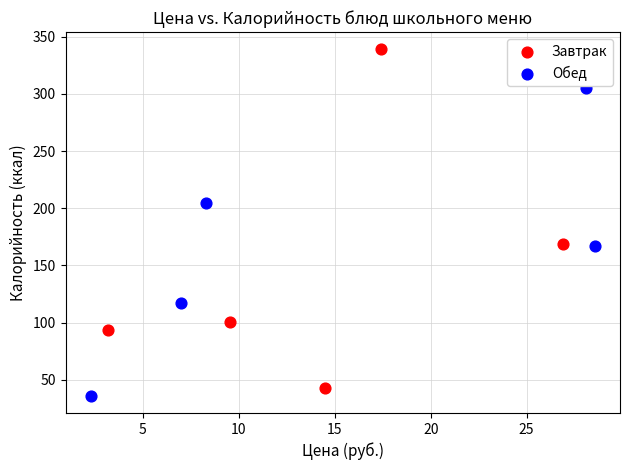

Which series contains the highest Y value?

Завтрак